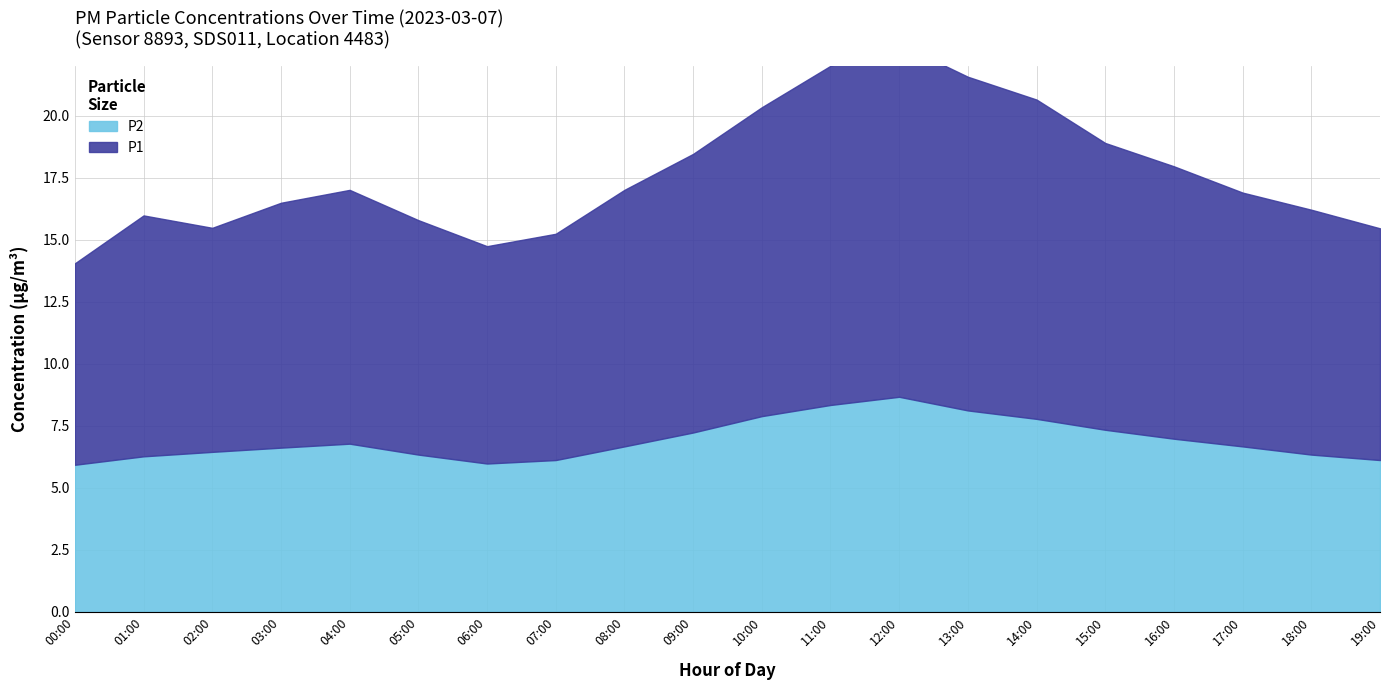

What is the label of the 10th point from the right?

10:00